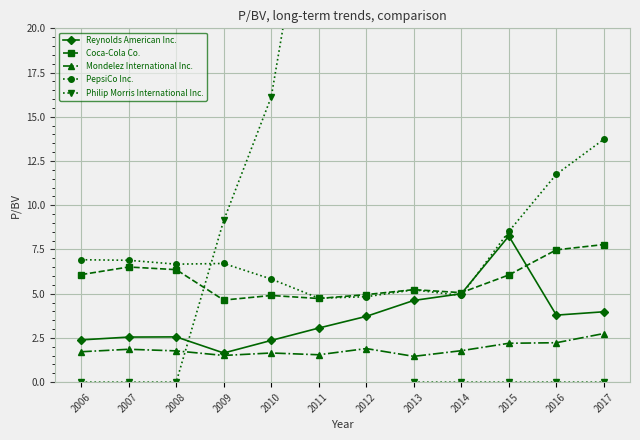

The PepsiCo Inc. series shows 21.5 at 2017. True or false?

False